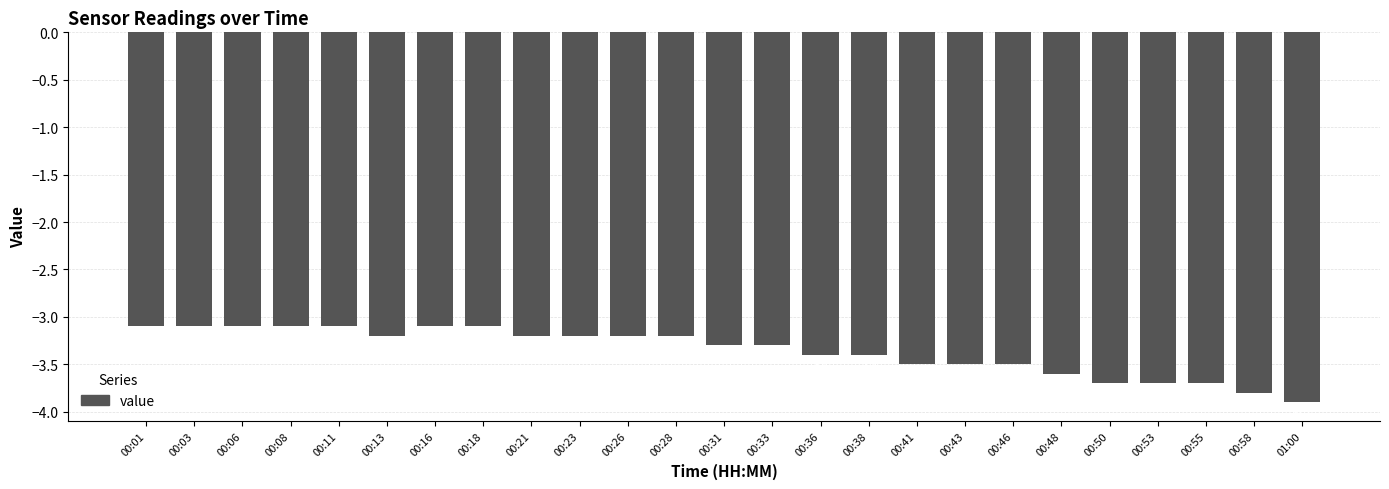

Are the bars horizontal?

No